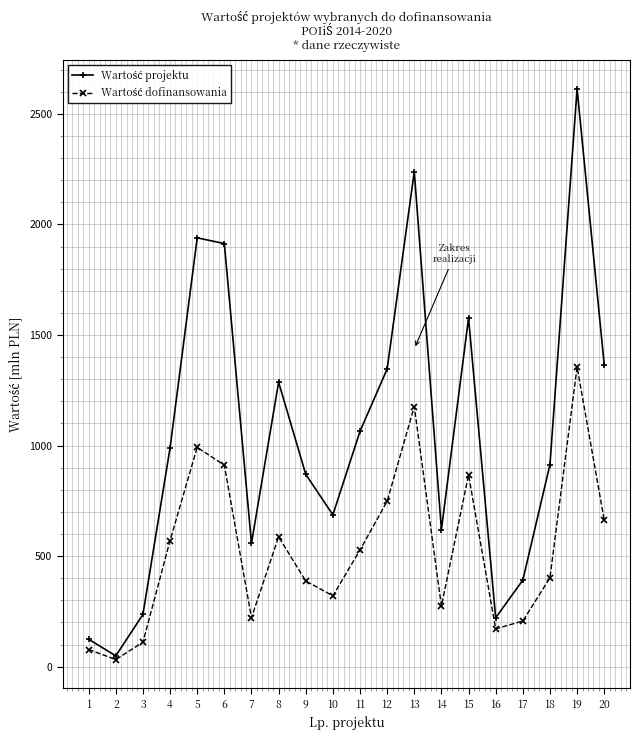

What is the difference between the highest and lowest values at 13?

1062.2